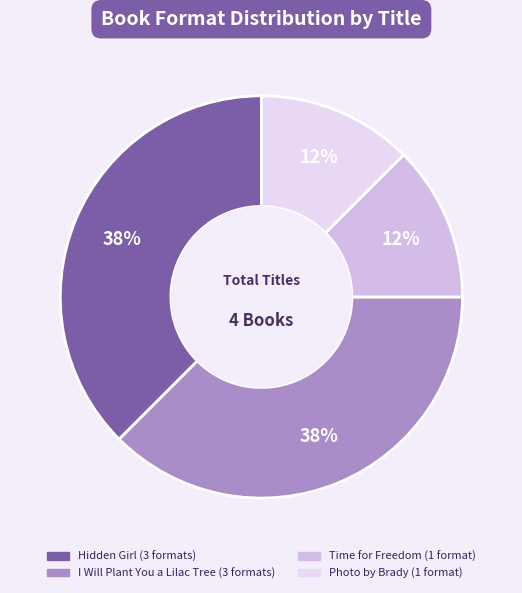

Count the number of slices in the pie.

4